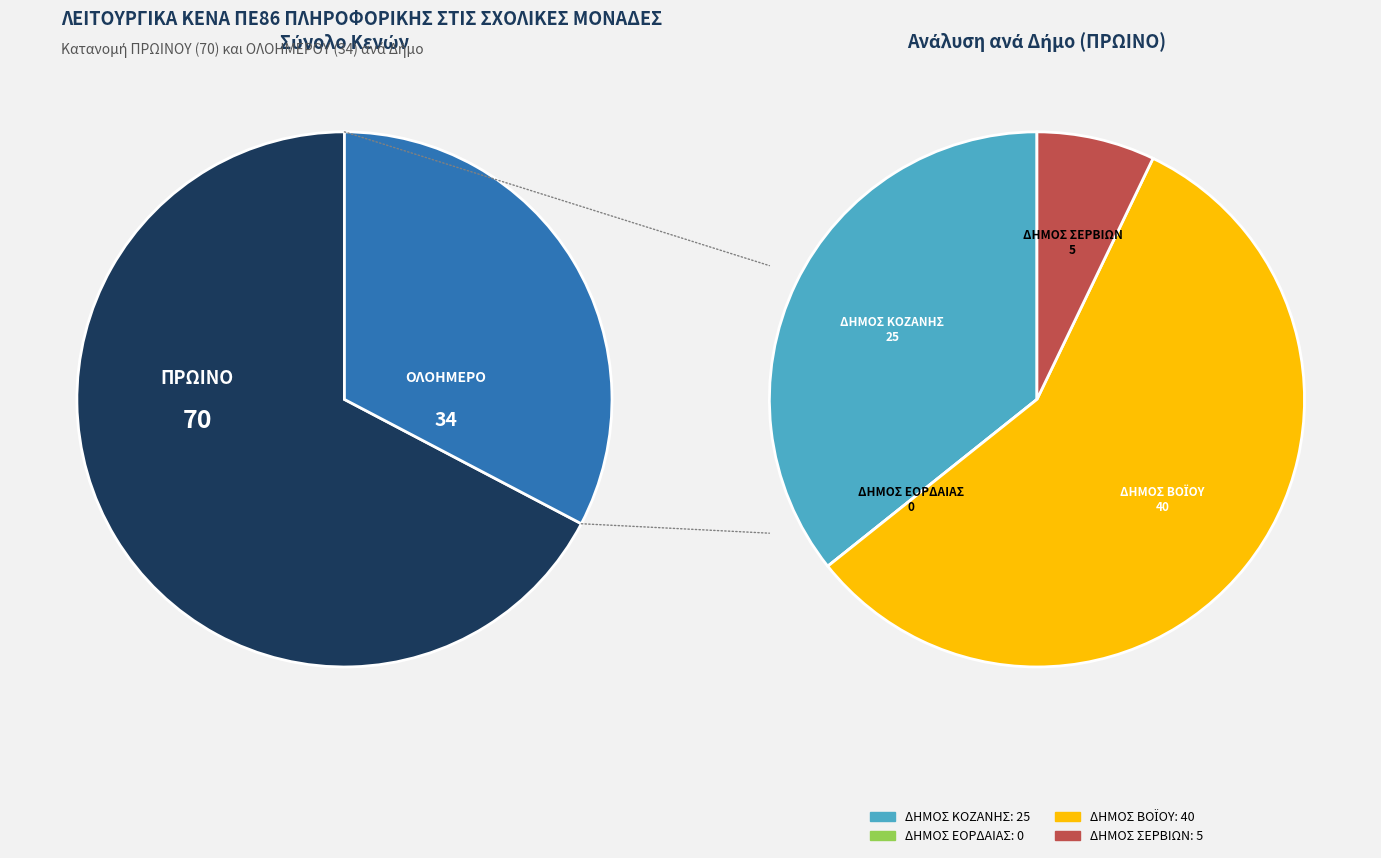

To the nearest percent, what portion does ΔΗΜΟΣ ΚΟΖΑΝΗΣ represent?

36%